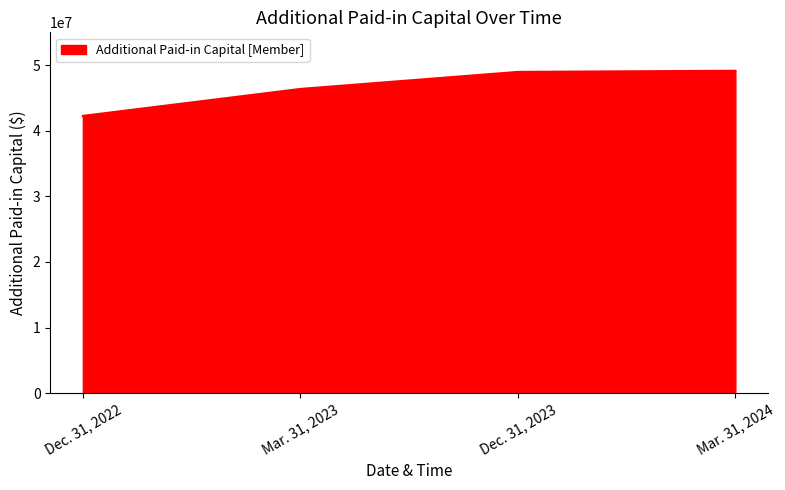

True or false: the data shows 71678252 at Dec. 31, 2023.

False